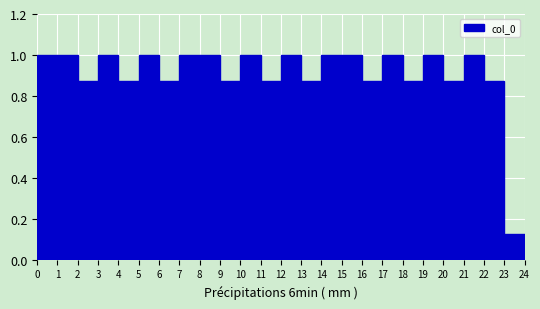

How tall is the bar that spans 14 to 15 on the x-axis? The values are not printed on the chart, so give them approximately, as read against the axis.

1.00